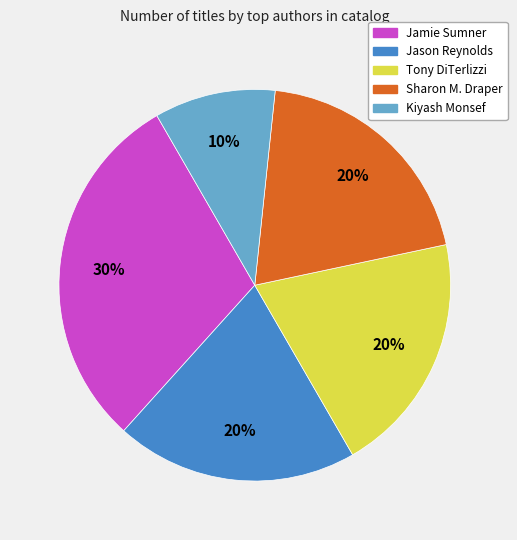

Count the number of slices in the pie.

5